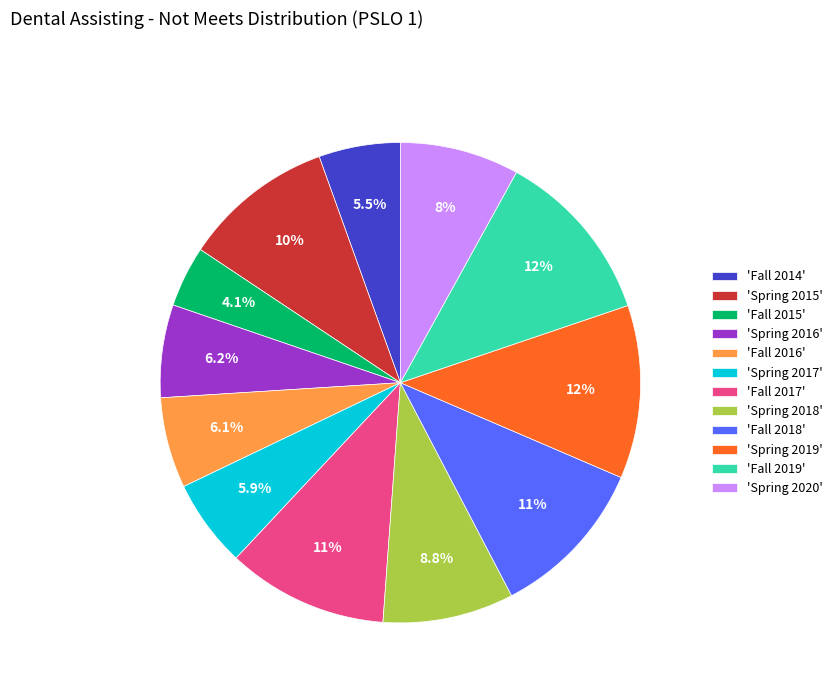

How many segments does this pie chart have?

12